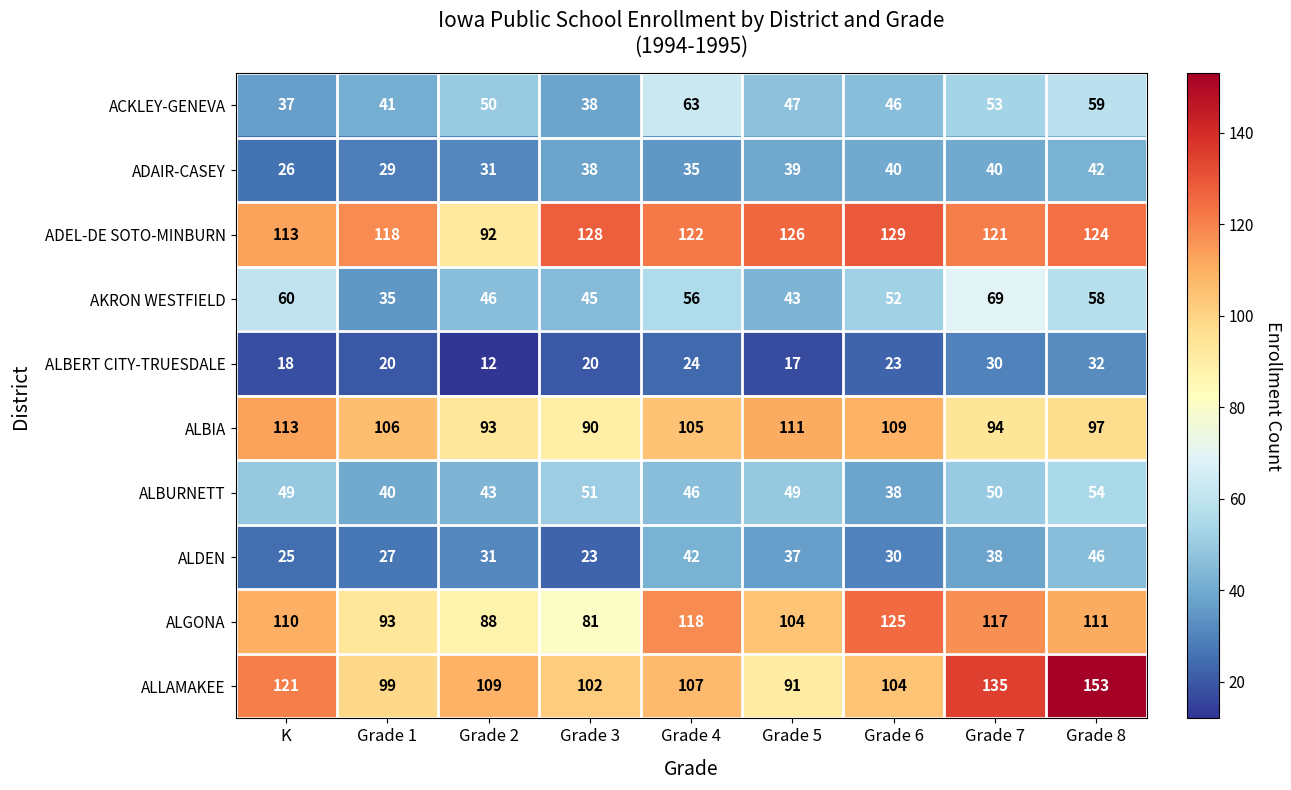

What is the sum of all ADEL-DE SOTO-MINBURN values?

1073